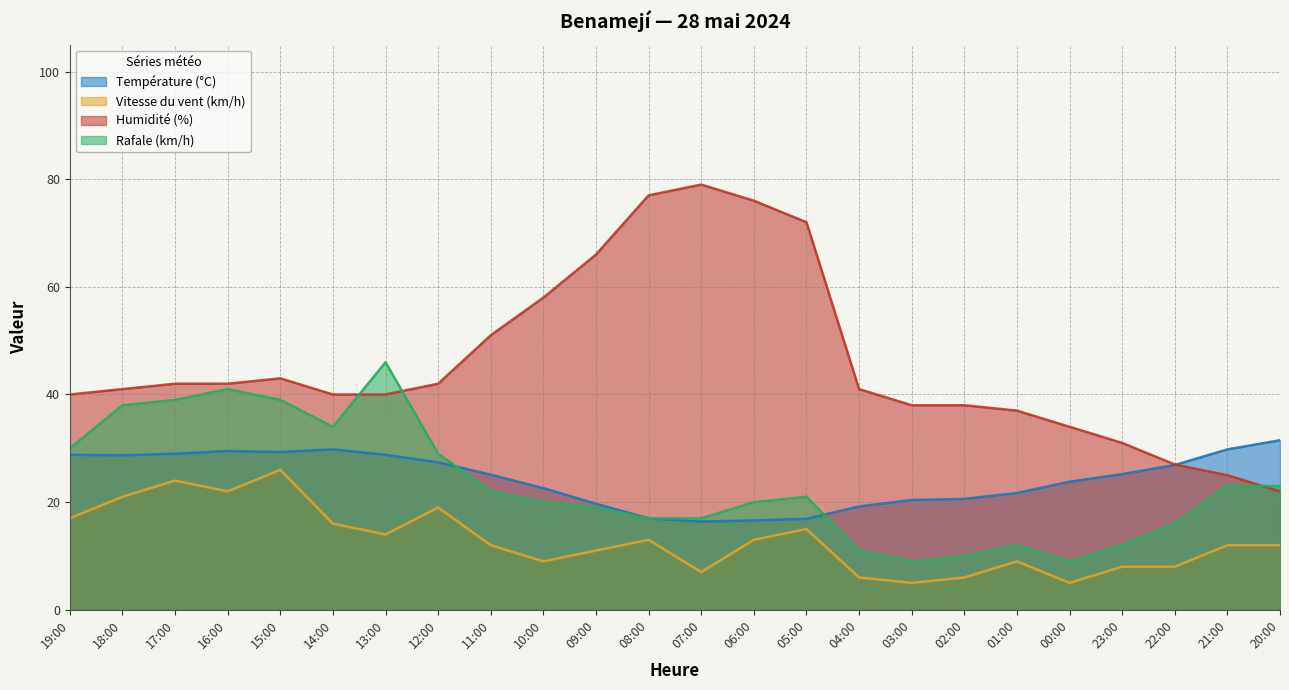

True or false: Vitesse du vent (km/h) has more than 1 points higher than both neighbors.

True